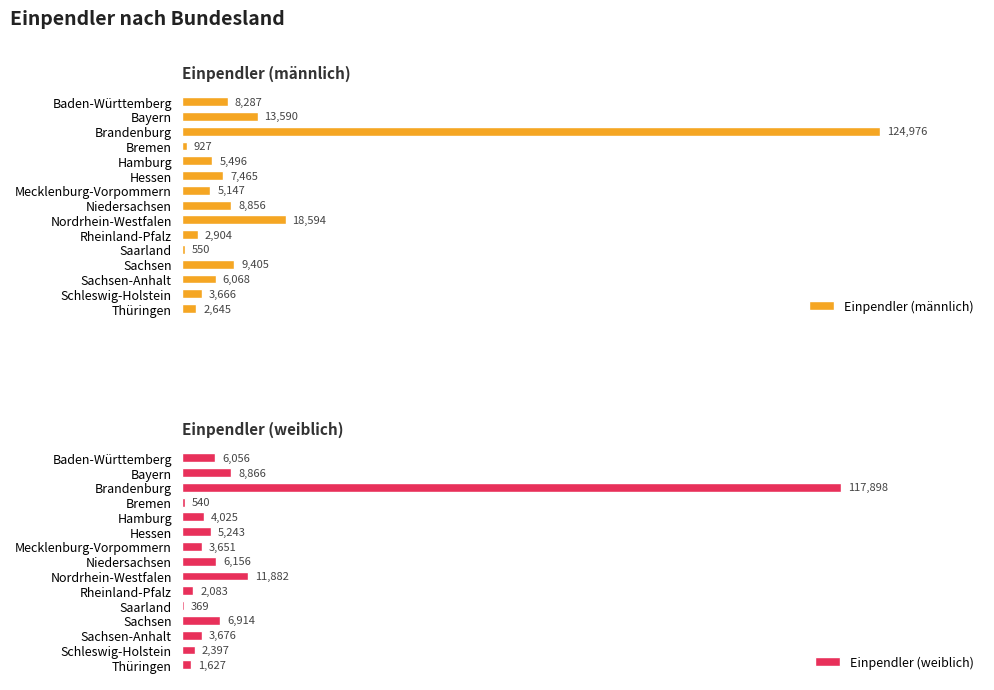

List the series in order of their overall mean, highest first.

Einpendler (männlich), Einpendler (weiblich)